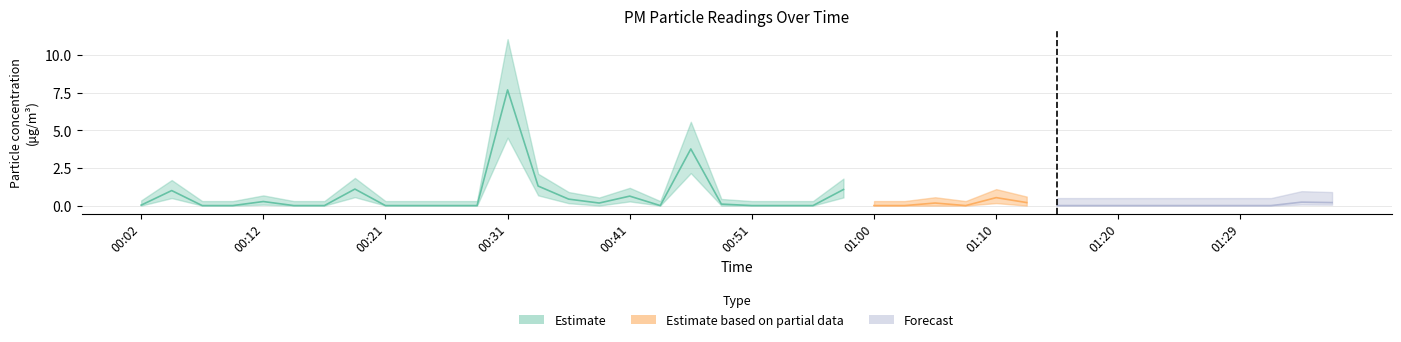

How many interior local valleys does the P1 series have?

3